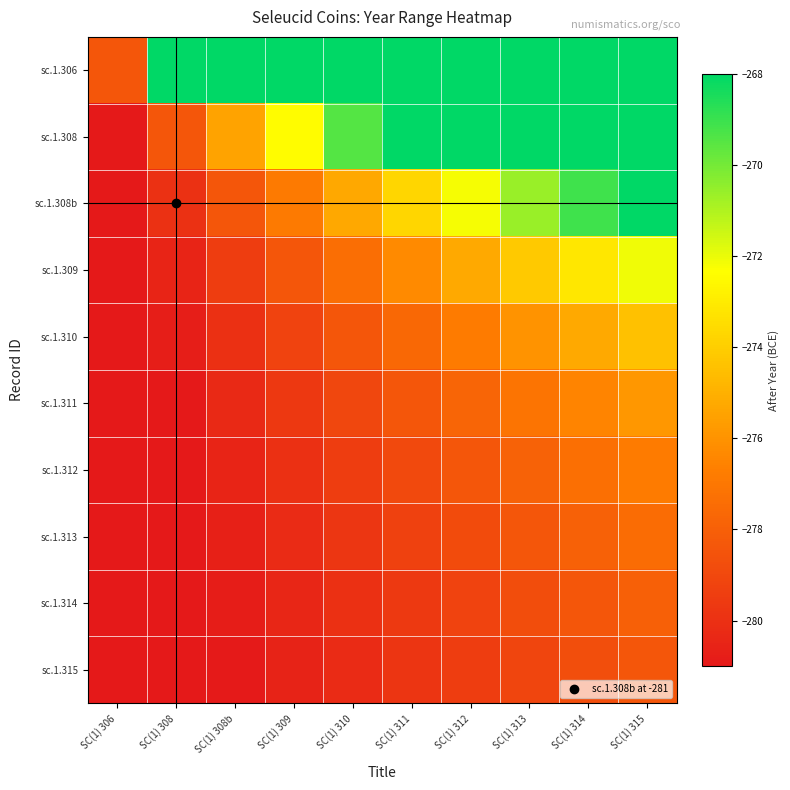

Reading left to right, list all the values displayed in this chart.

sc.1.306: SC(1) 306=-278.4	SC(1) 308=-268.0	SC(1) 308b=-268.0	SC(1) 309=-268.0	SC(1) 310=-268.0	SC(1) 311=-268.0	SC(1) 312=-268.0	SC(1) 313=-268.0	SC(1) 314=-268.0	SC(1) 315=-268.0
sc.1.308: SC(1) 306=-281.0	SC(1) 308=-278.4	SC(1) 308b=-275.4	SC(1) 309=-272.4	SC(1) 310=-269.5	SC(1) 311=-268.0	SC(1) 312=-268.0	SC(1) 313=-268.0	SC(1) 314=-268.0	SC(1) 315=-268.0
sc.1.308b: SC(1) 306=-281.0	SC(1) 308=-280.0	SC(1) 308b=-278.4	SC(1) 309=-276.8	SC(1) 310=-275.3	SC(1) 311=-273.7	SC(1) 312=-272.2	SC(1) 313=-270.6	SC(1) 314=-269.1	SC(1) 315=-268.0
sc.1.309: SC(1) 306=-281.0	SC(1) 308=-280.5	SC(1) 308b=-279.5	SC(1) 309=-278.4	SC(1) 310=-277.3	SC(1) 311=-276.3	SC(1) 312=-275.2	SC(1) 313=-274.2	SC(1) 314=-273.1	SC(1) 315=-272.1
sc.1.310: SC(1) 306=-281.0	SC(1) 308=-280.8	SC(1) 308b=-280.0	SC(1) 309=-279.2	SC(1) 310=-278.4	SC(1) 311=-277.6	SC(1) 312=-276.8	SC(1) 313=-276.0	SC(1) 314=-275.2	SC(1) 315=-274.4
sc.1.311: SC(1) 306=-281.0	SC(1) 308=-281.0	SC(1) 308b=-280.3	SC(1) 309=-279.7	SC(1) 310=-279.0	SC(1) 311=-278.4	SC(1) 312=-277.8	SC(1) 313=-277.1	SC(1) 314=-276.5	SC(1) 315=-275.8
sc.1.312: SC(1) 306=-281.0	SC(1) 308=-281.0	SC(1) 308b=-280.5	SC(1) 309=-280.0	SC(1) 310=-279.5	SC(1) 311=-278.9	SC(1) 312=-278.4	SC(1) 313=-277.9	SC(1) 314=-277.3	SC(1) 315=-276.8
sc.1.313: SC(1) 306=-281.0	SC(1) 308=-281.0	SC(1) 308b=-280.7	SC(1) 309=-280.2	SC(1) 310=-279.8	SC(1) 311=-279.3	SC(1) 312=-278.9	SC(1) 313=-278.4	SC(1) 314=-277.9	SC(1) 315=-277.5
sc.1.314: SC(1) 306=-281.0	SC(1) 308=-281.0	SC(1) 308b=-280.8	SC(1) 309=-280.4	SC(1) 310=-280.0	SC(1) 311=-279.6	SC(1) 312=-279.2	SC(1) 313=-278.8	SC(1) 314=-278.4	SC(1) 315=-278.0
sc.1.315: SC(1) 306=-281.0	SC(1) 308=-281.0	SC(1) 308b=-280.9	SC(1) 309=-280.5	SC(1) 310=-280.2	SC(1) 311=-279.8	SC(1) 312=-279.5	SC(1) 313=-279.1	SC(1) 314=-278.8	SC(1) 315=-278.4